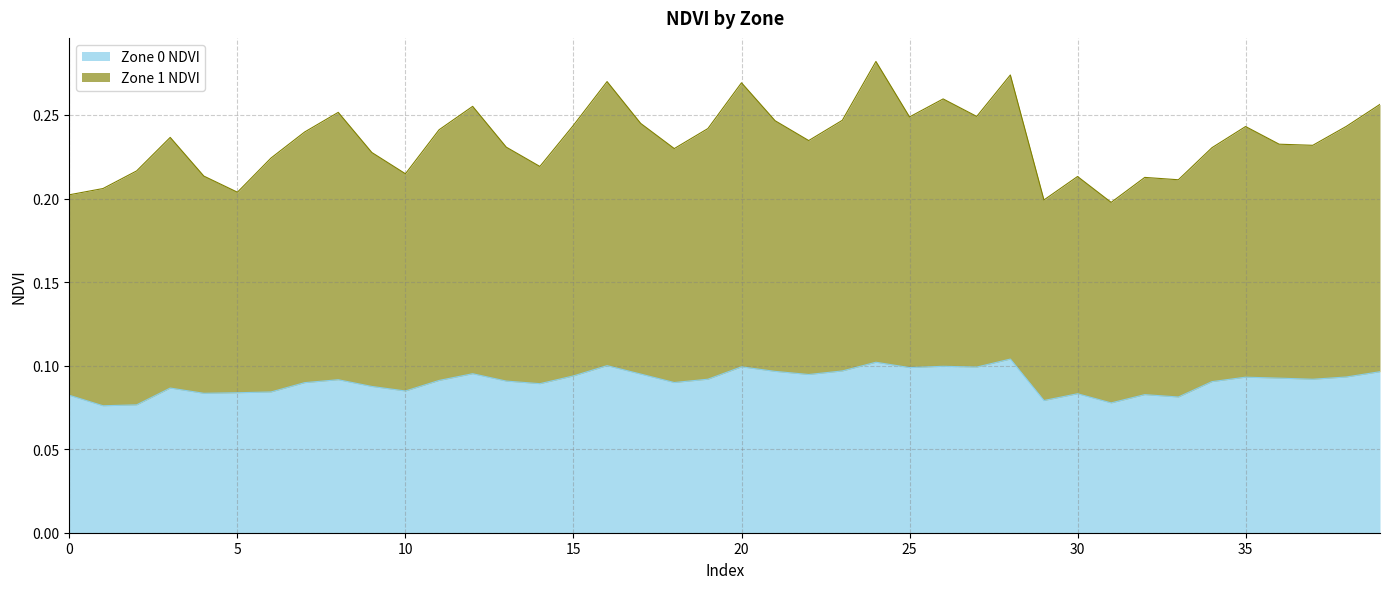

Which series has the widest spread of values?

Zone 1 NDVI